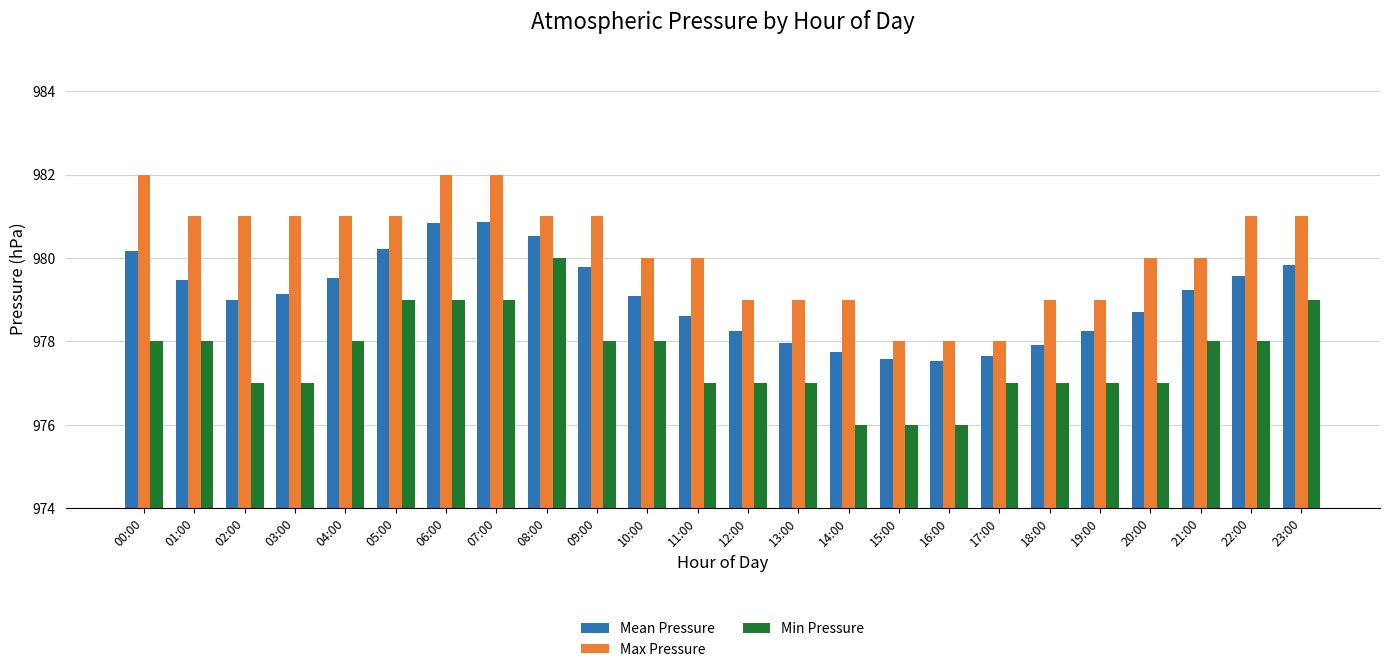

What are all the series names shown in the legend?

Mean Pressure, Max Pressure, Min Pressure